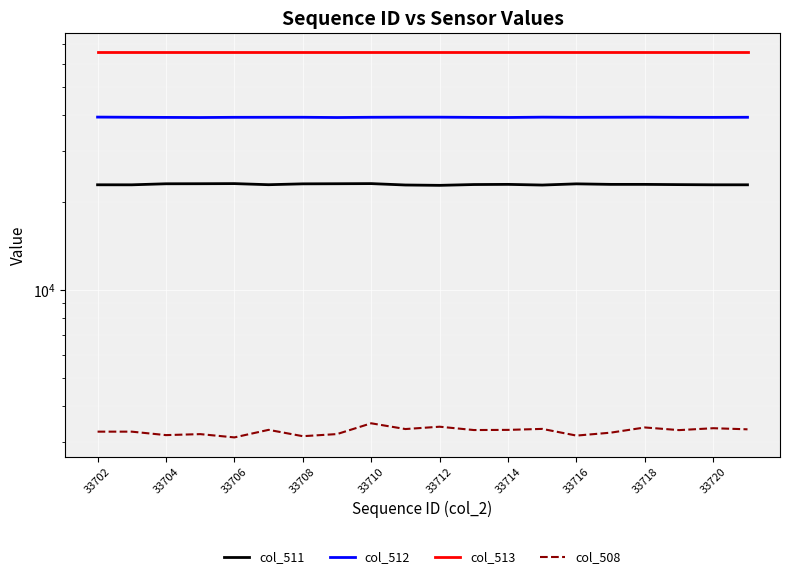

What is the greatest value displayed?

65535